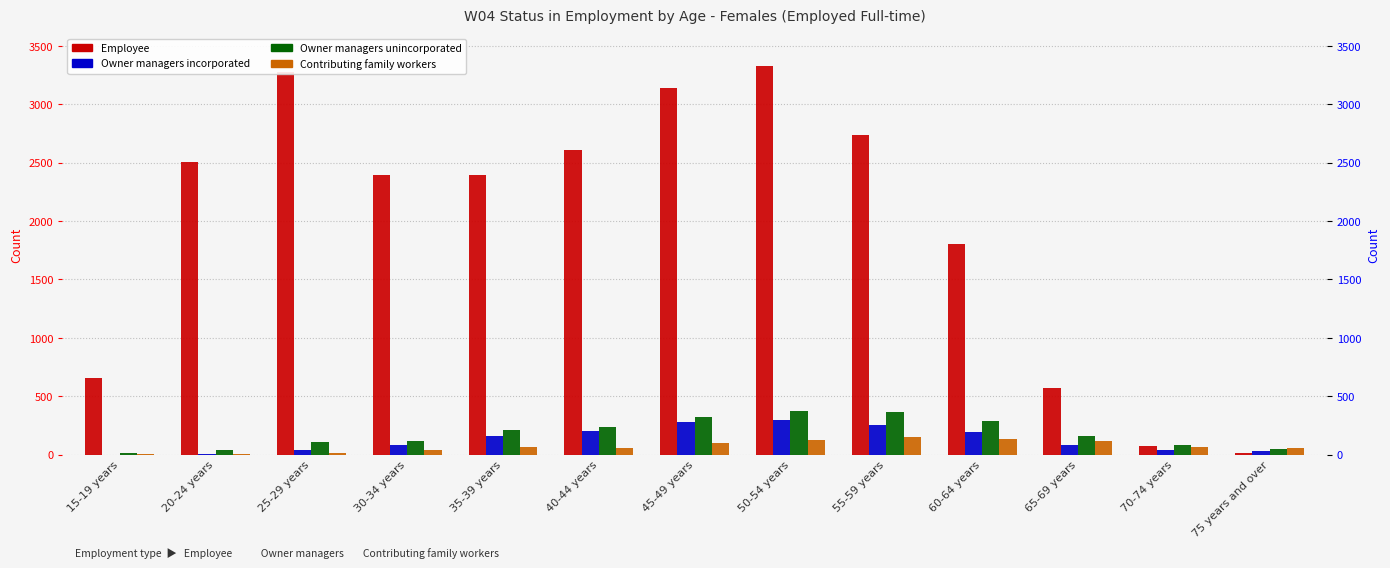

Which series has the widest spread of values?

Employee